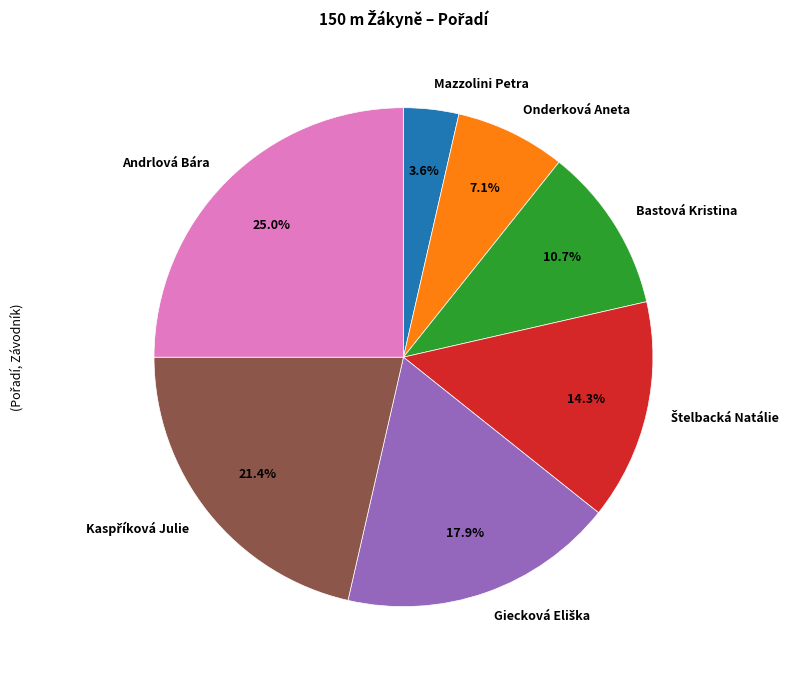

The Mazzolini Petra slice represents 4% of the pie. True or false?

True